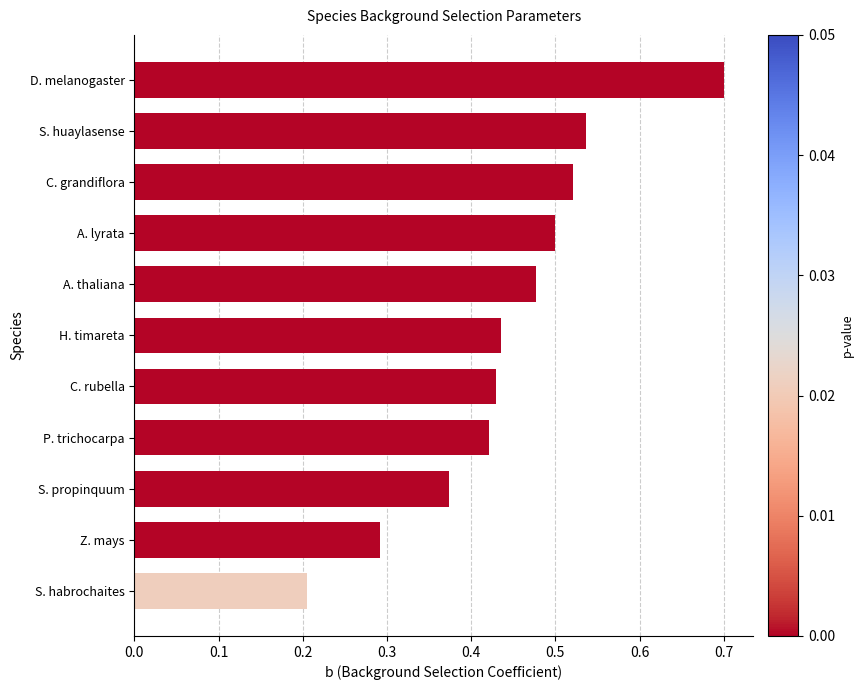

Is it true that the value at S. propinquum is 0.5?

False